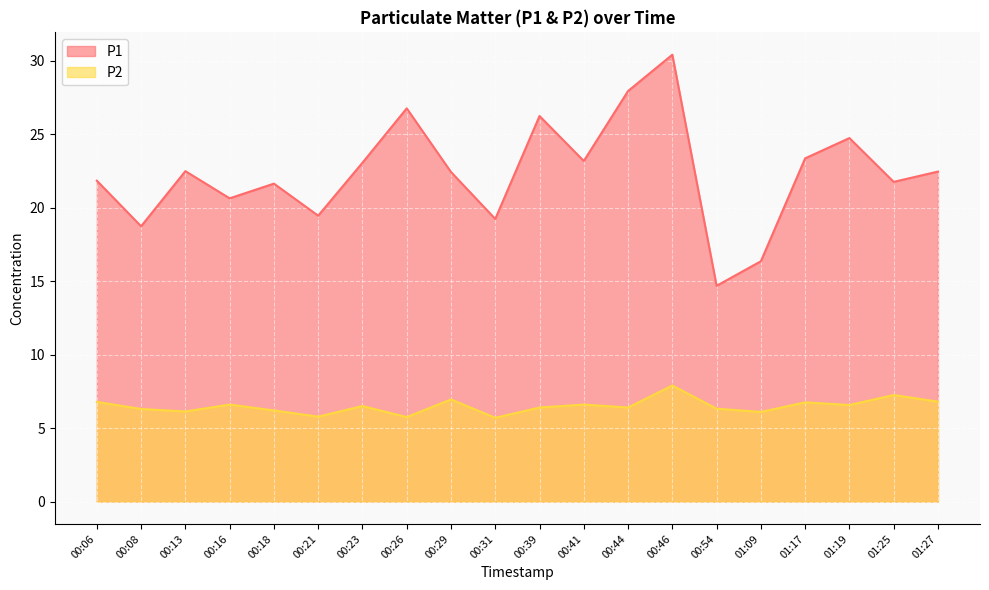

List the labels in order of P2 value, smallest first.

00:31, 00:26, 00:21, 01:09, 00:13, 00:18, 00:08, 00:54, 00:39, 00:44, 00:23, 01:19, 00:16, 00:41, 01:17, 00:06, 01:27, 00:29, 01:25, 00:46